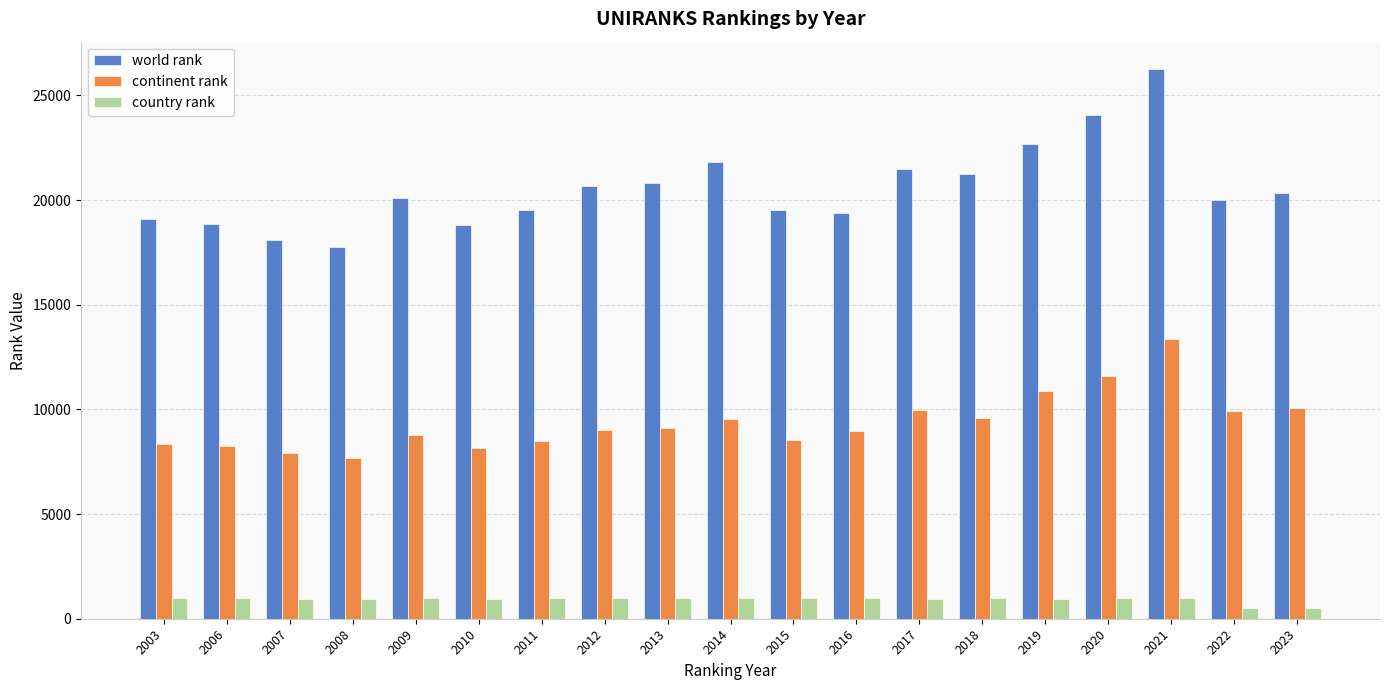

What are all the series names shown in the legend?

world rank, continent rank, country rank